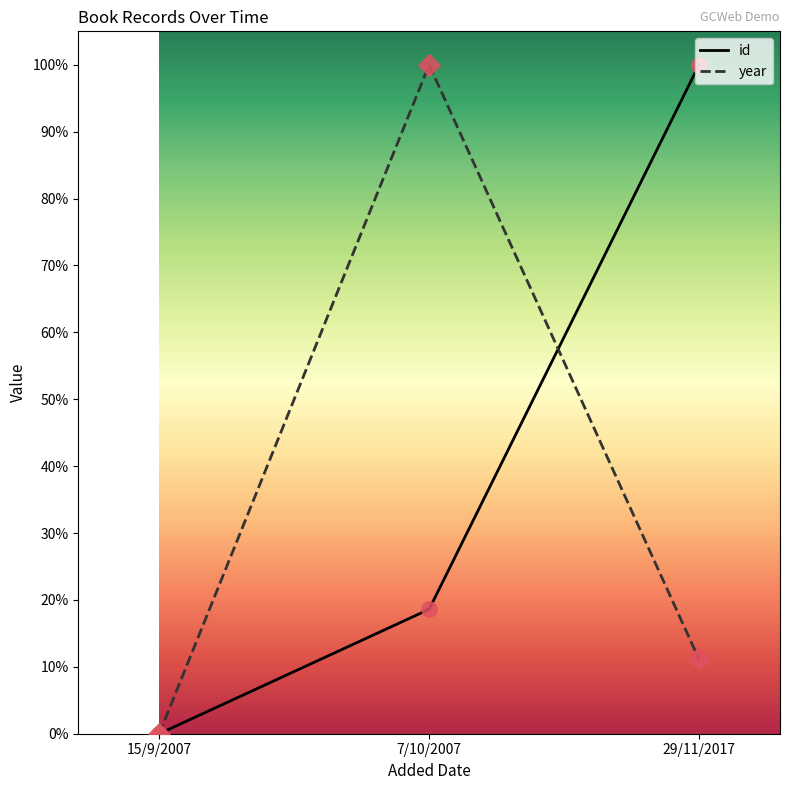

What are all the series names shown in the legend?

id, year